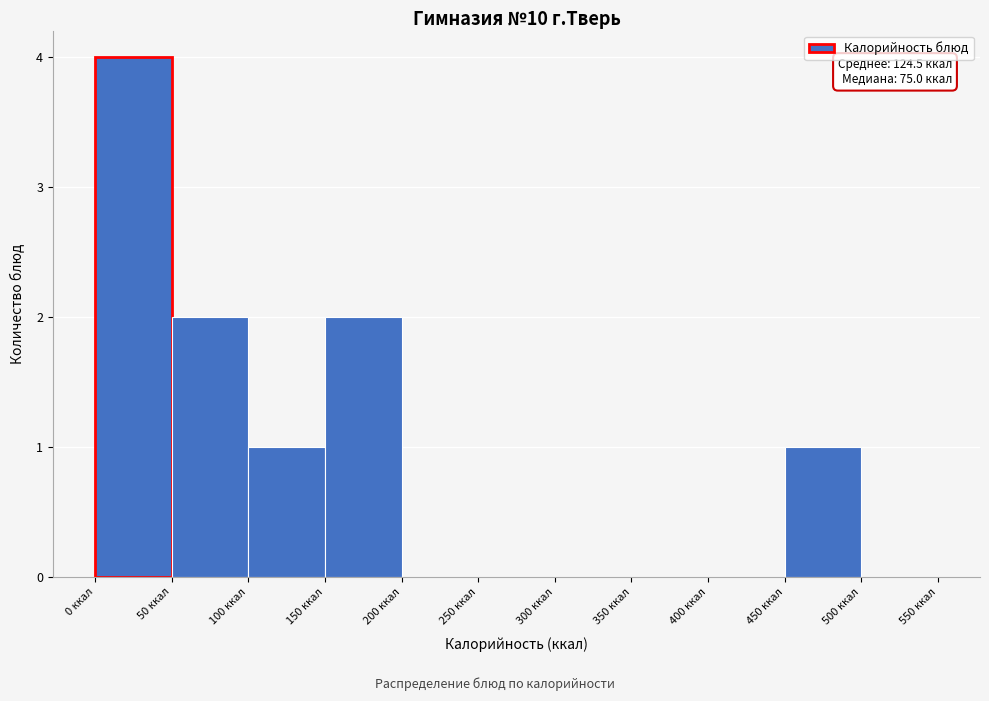

Which range on the x-axis has the tallest bar?

0 to 50